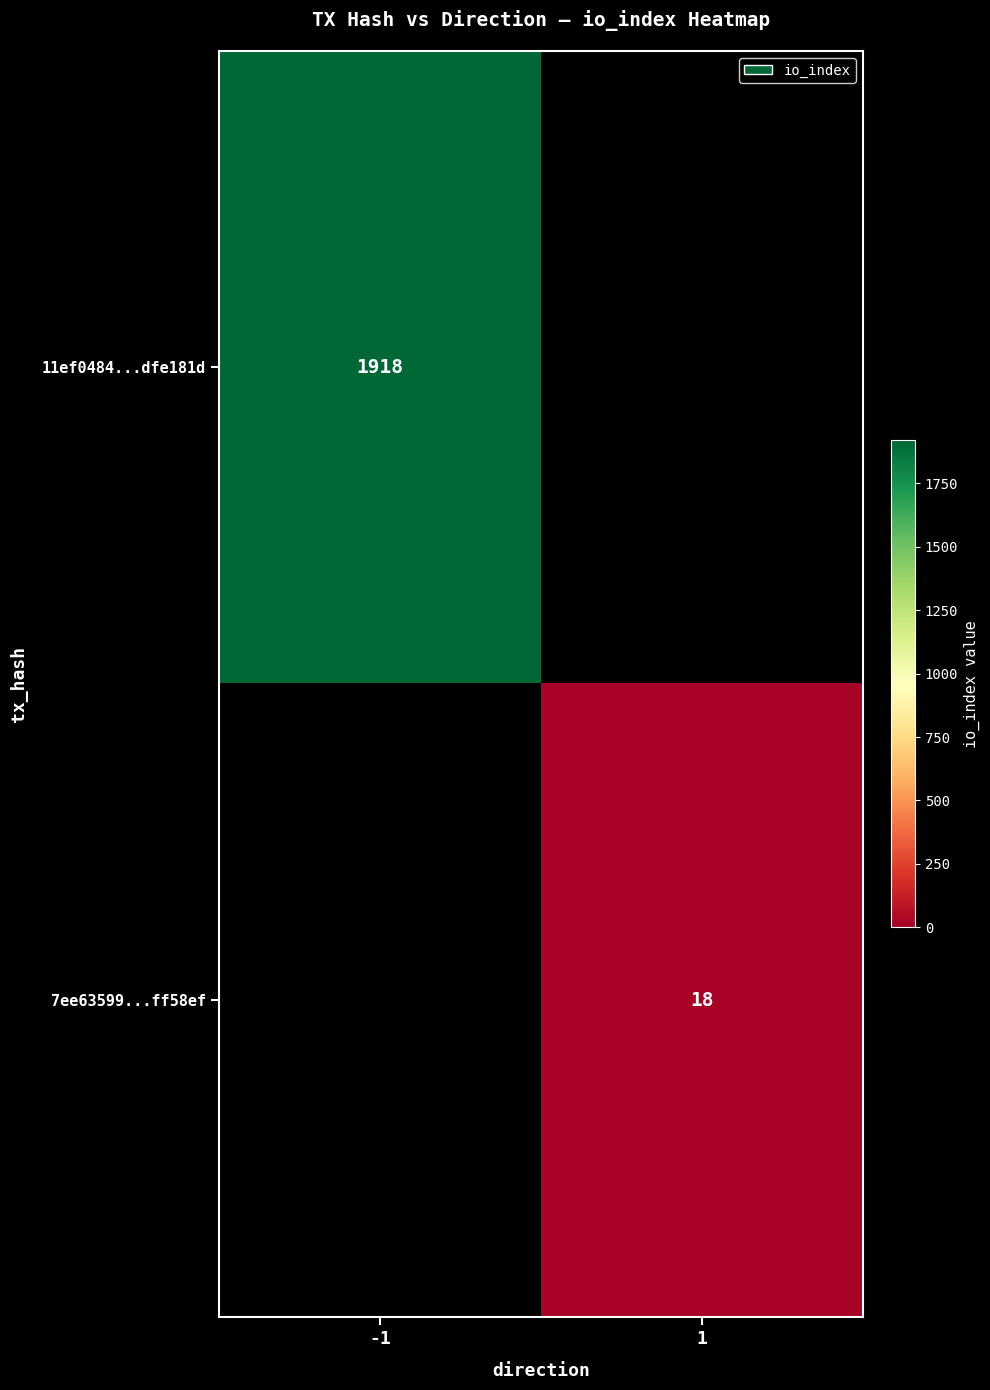

The value of 7ee63599...ff58ef at 1 is 32. True or false?

False